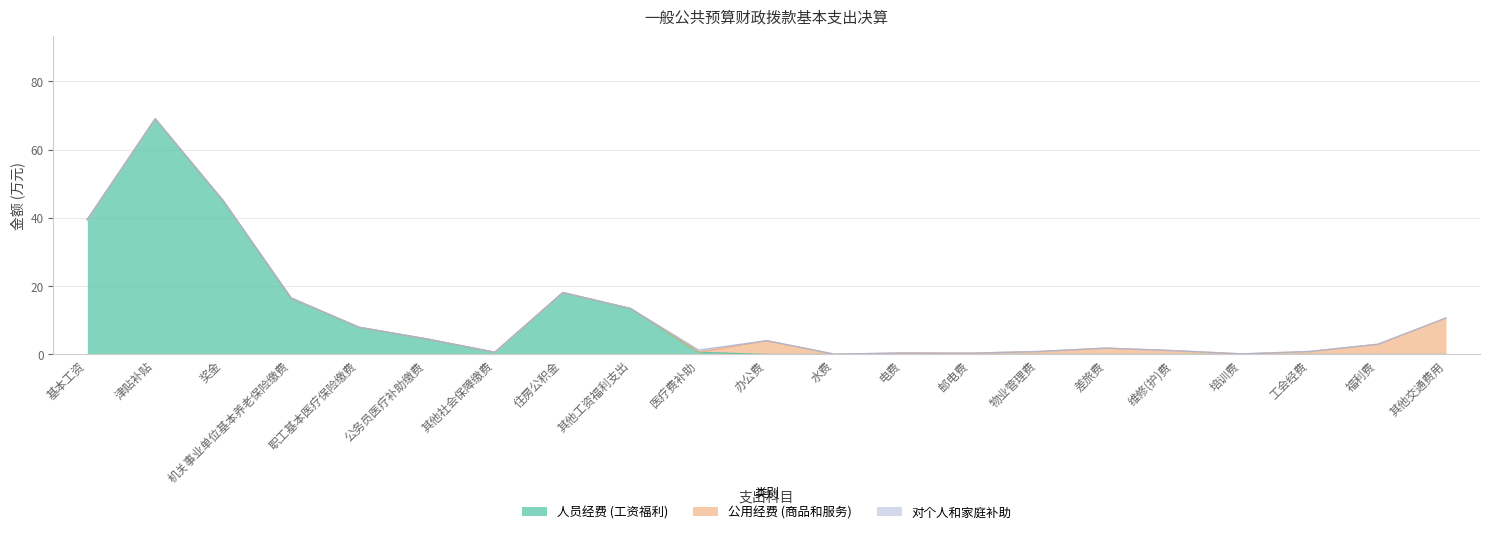

What is the label of the 9th point from the left?

其他工资福利支出